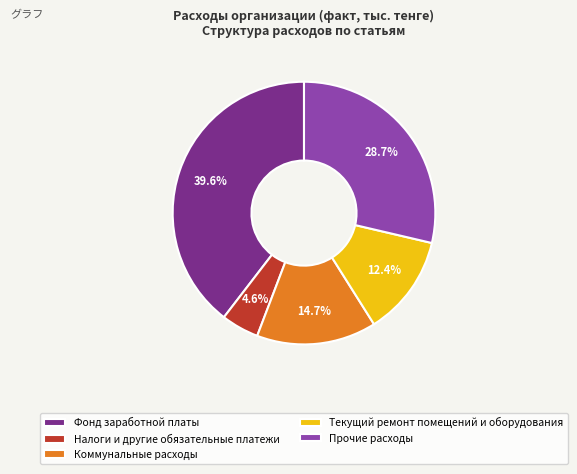

Between Налоги и другие обязательные платежи and Текущий ремонт помещений и оборудования, which is larger?

Текущий ремонт помещений и оборудования